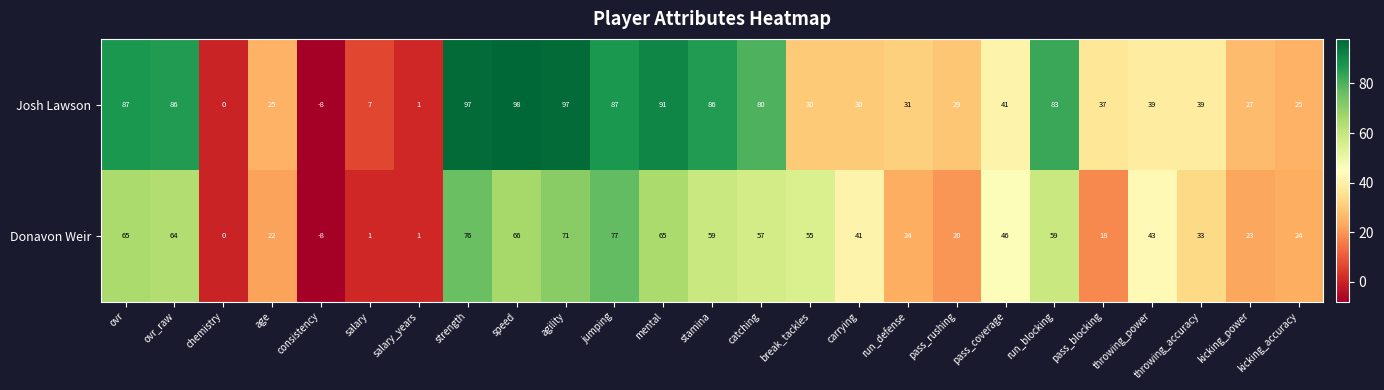

What value does the Josh Lawson series have at catching, to the nearest 50?

100